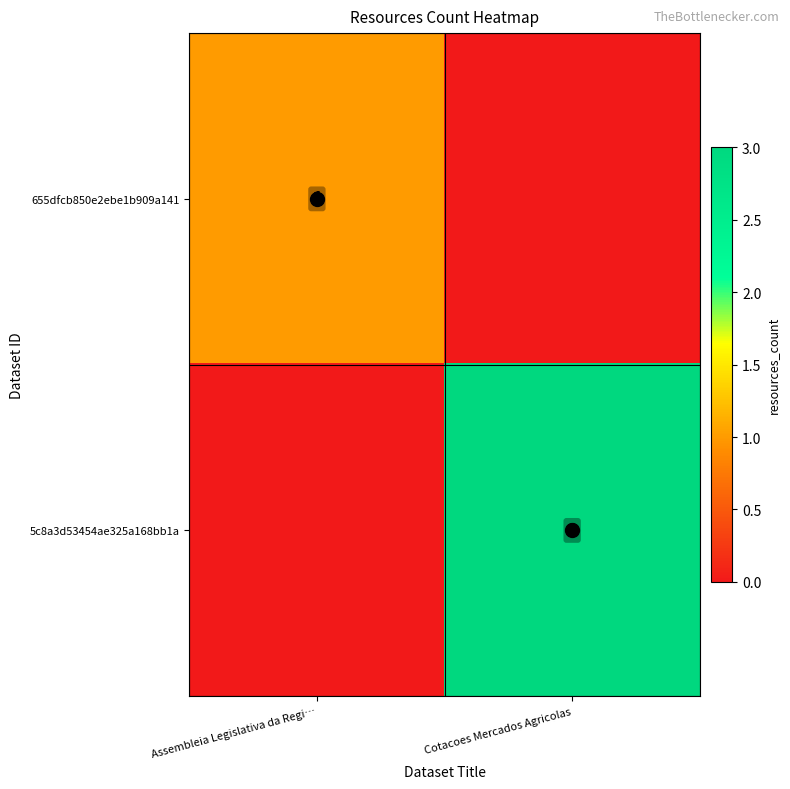

The 655dfcb850e2ebe1b909a141 series shows 0 at Cotacoes Mercados Agricolas. True or false?

False